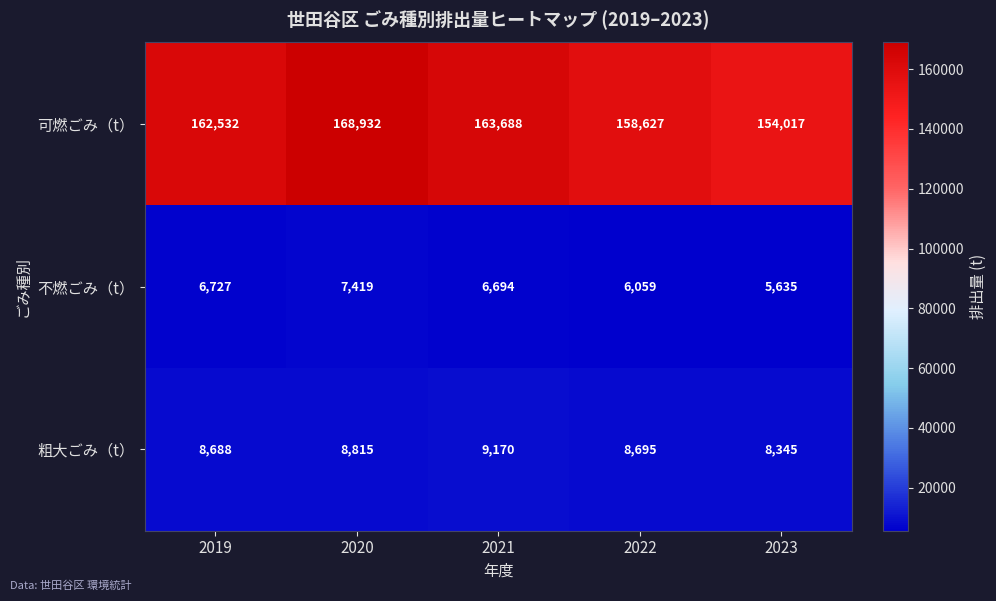

What is the spread (max minus min) of values at 2021?

156994